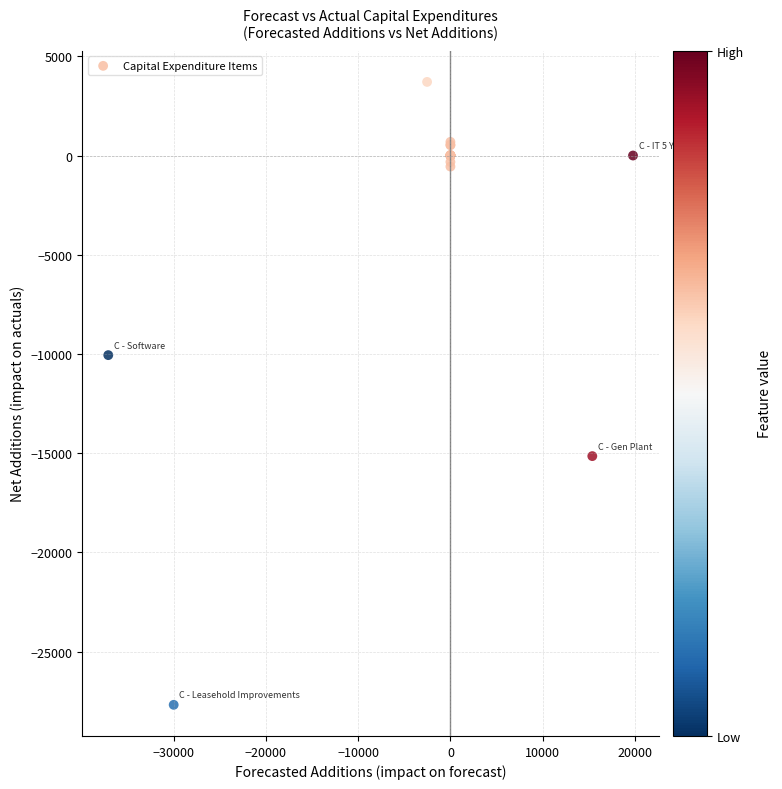

What Y value in the scatter plot is closest to -11987?

-10060.7